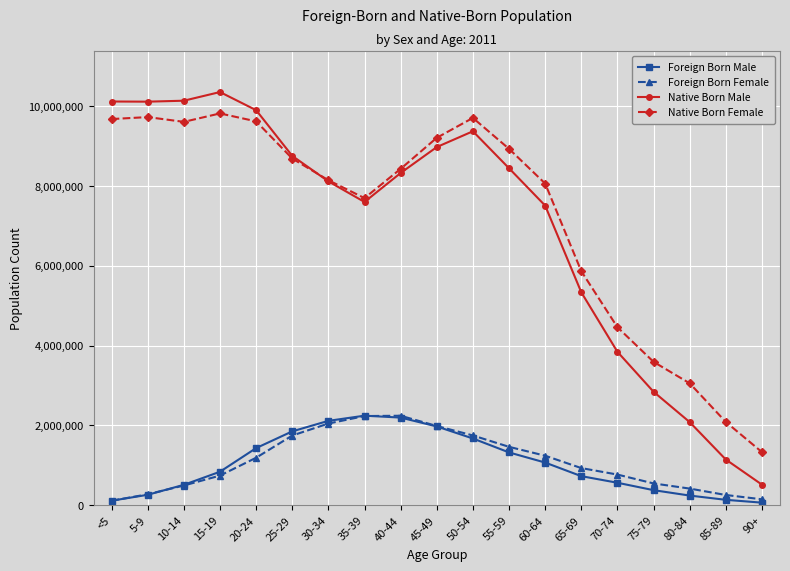

At how many categories does at least one series exceed 6027963?

13